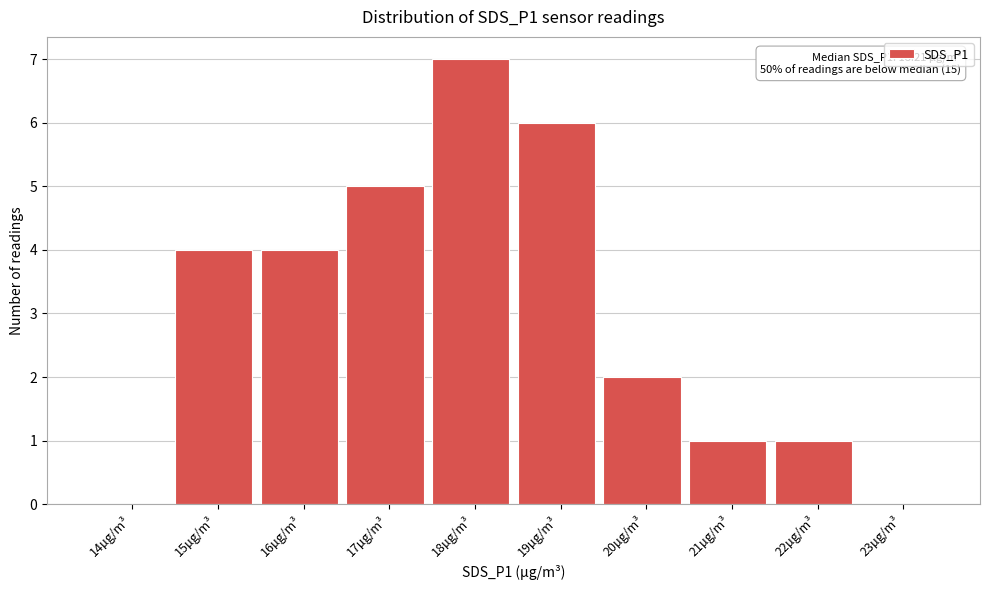

Reading left to right, list all the values displayed in this chart.

14µg/m³=0	15µg/m³=4	16µg/m³=4	17µg/m³=5	18µg/m³=7	19µg/m³=6	20µg/m³=2	21µg/m³=1	22µg/m³=1	23µg/m³=0